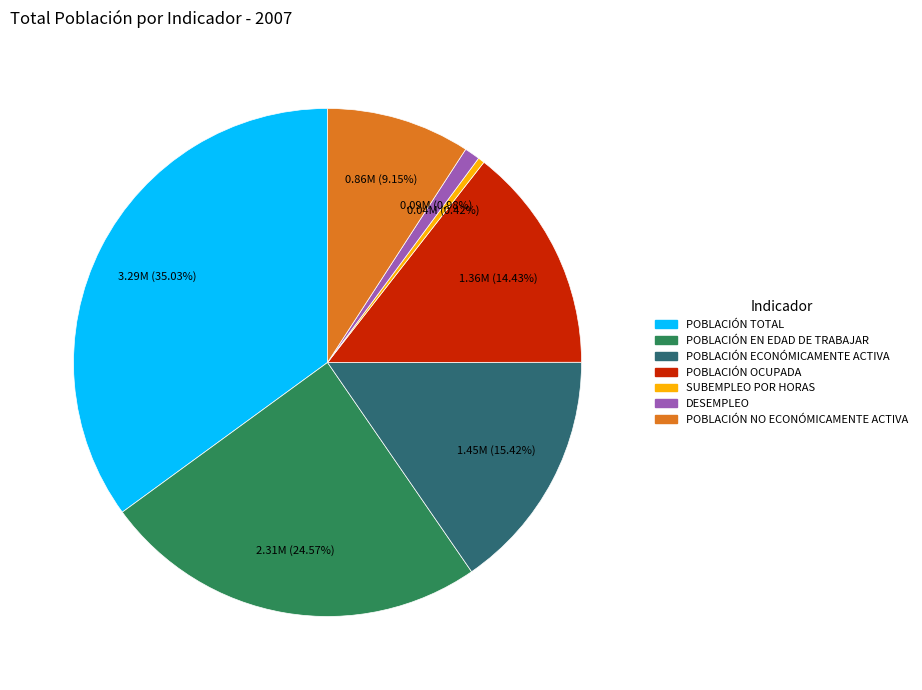

Is there a majority slice in this chart?

No